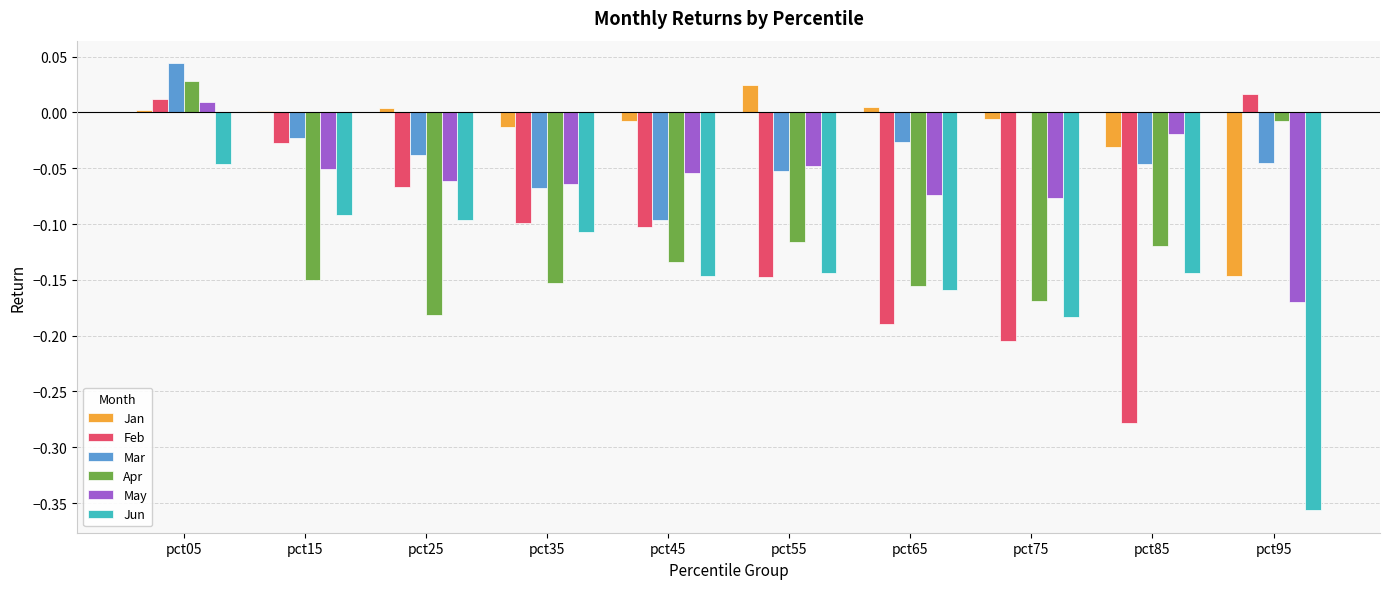

Which category has the lowest value in the Jan series?

pct95